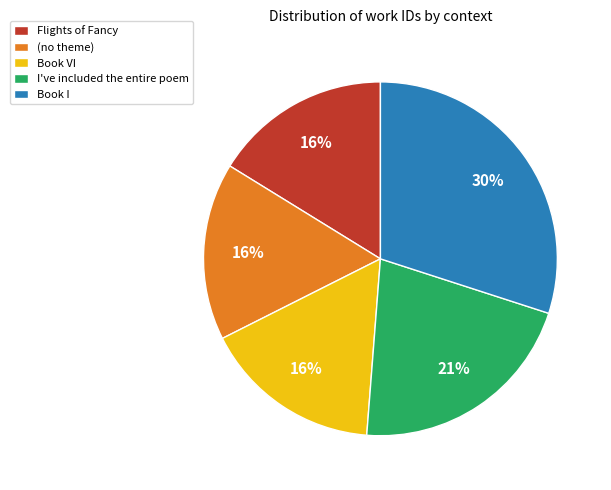

Combined, do Book VI and Book I account for over 50%?

No